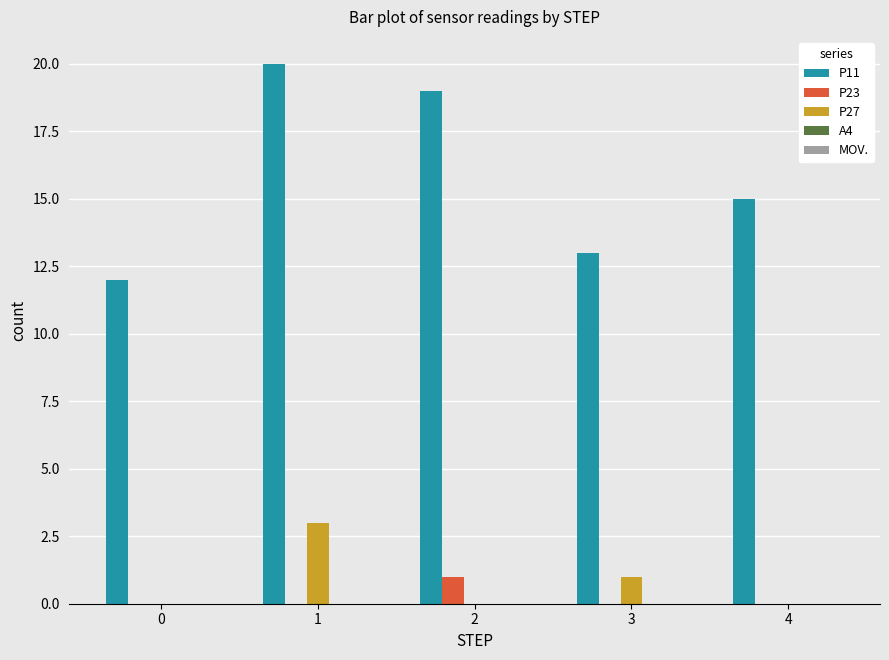

How many categories are shown in the chart?

5